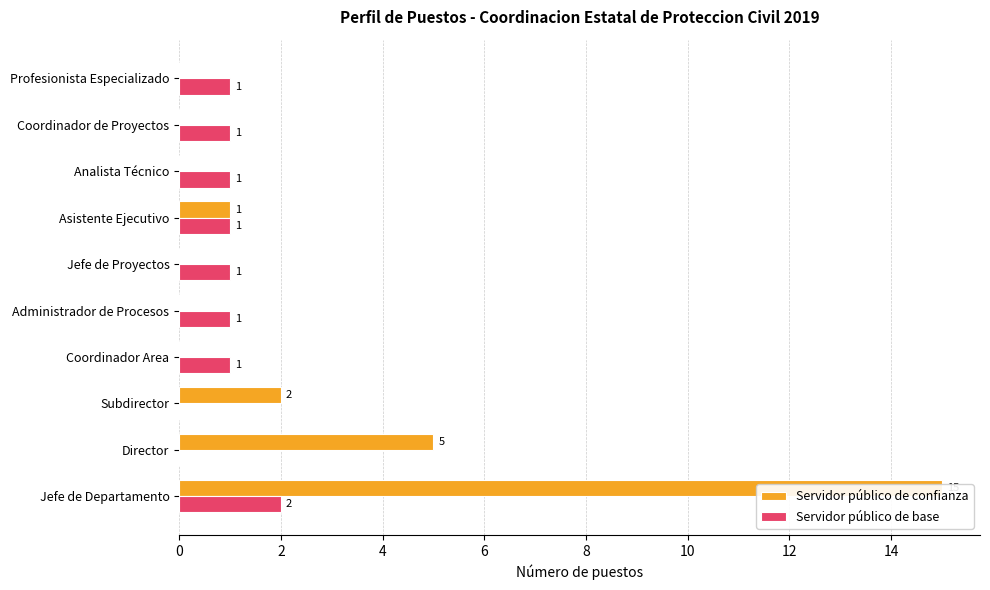

The Servidor público de confianza series shows 0 at Profesionista Especializado. True or false?

True